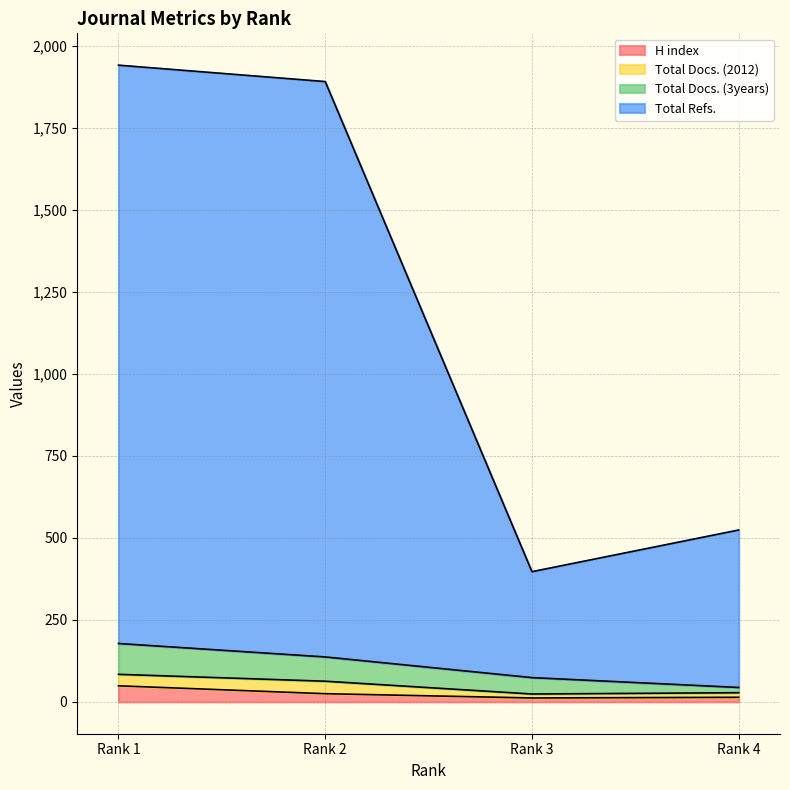

What is the highest value of the H index series?

49